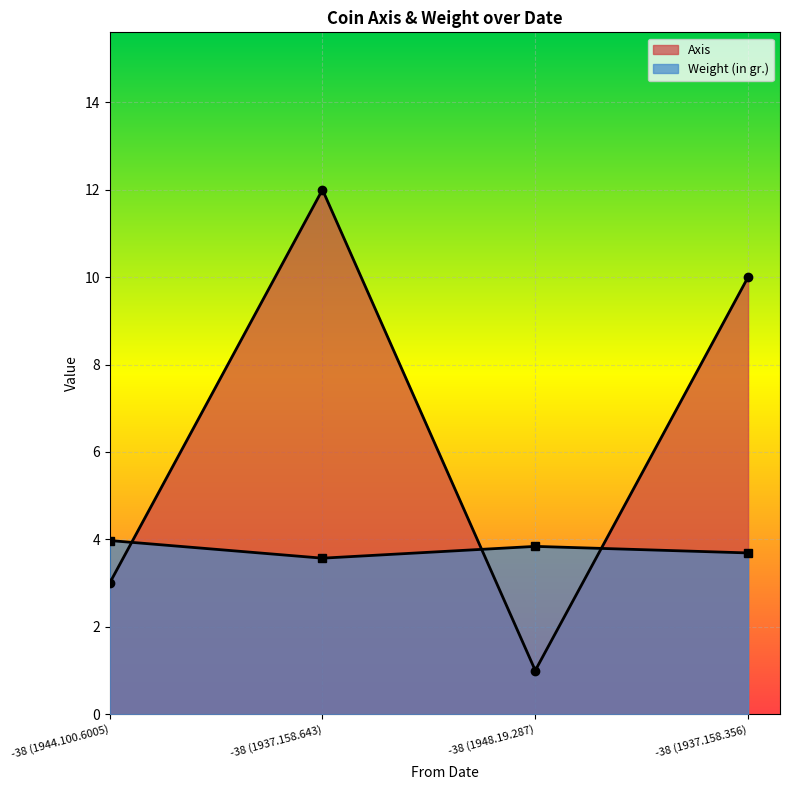

Is it true that Weight (in gr.) equals 0.9 at -38 (1948.19.287)?

False